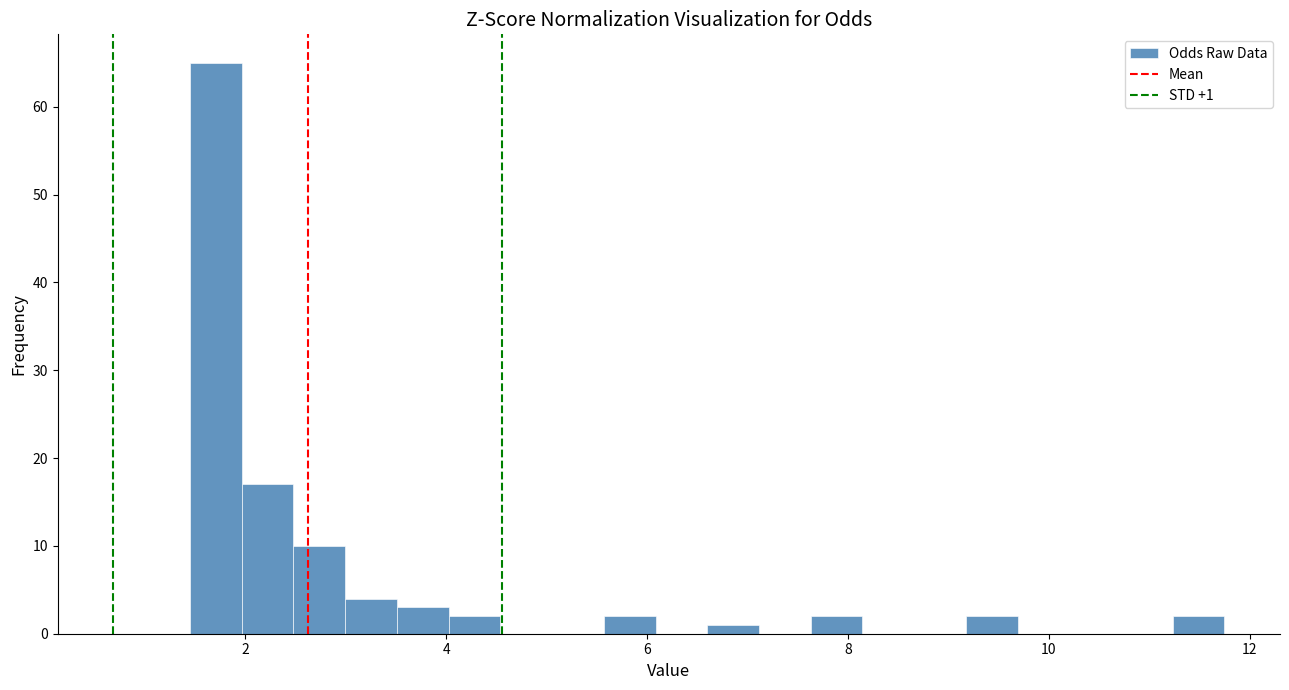

Around what value on the x-axis is the tallest bar? Give the approximate position of its centre, as read against the axis.

1.8